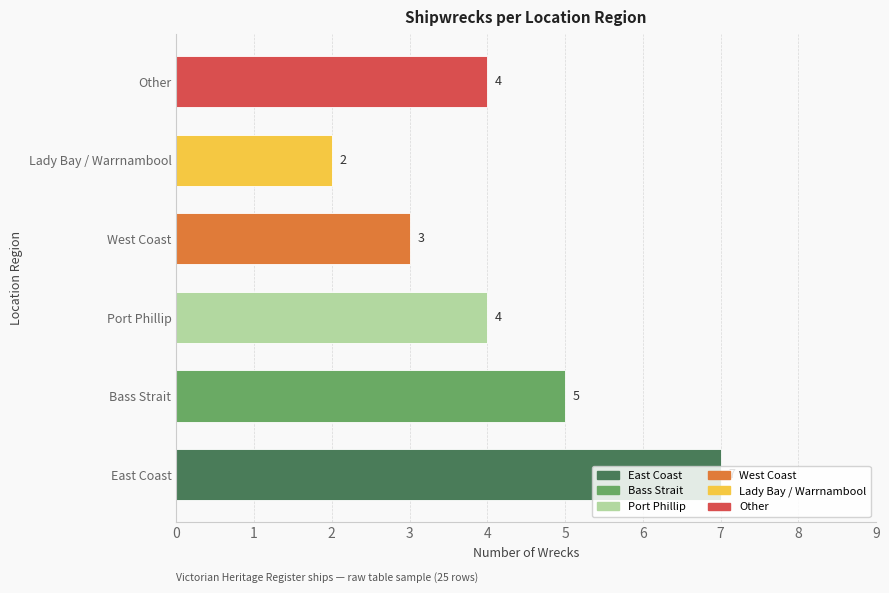

What is the sum of all values?

25